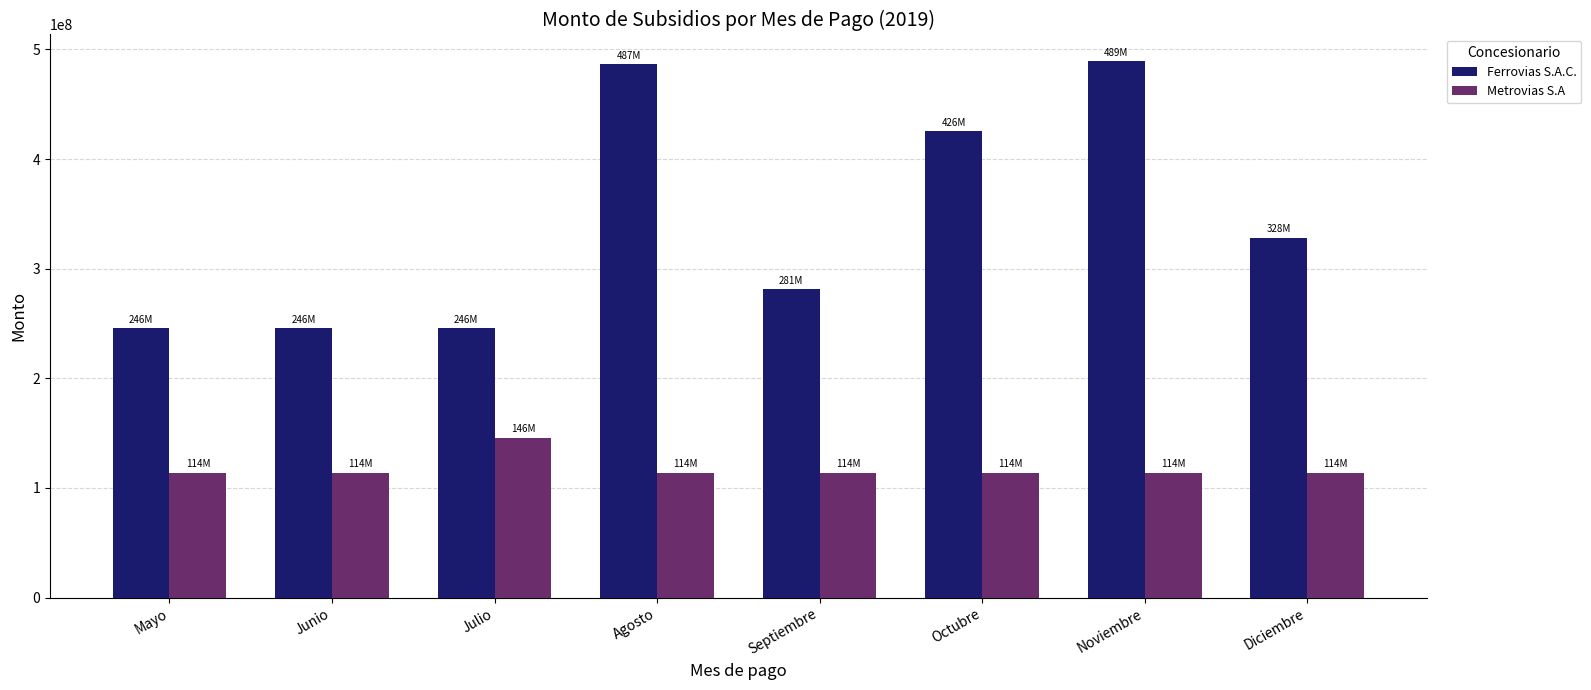

At how many categories does at least one series exceed 179100727?

8